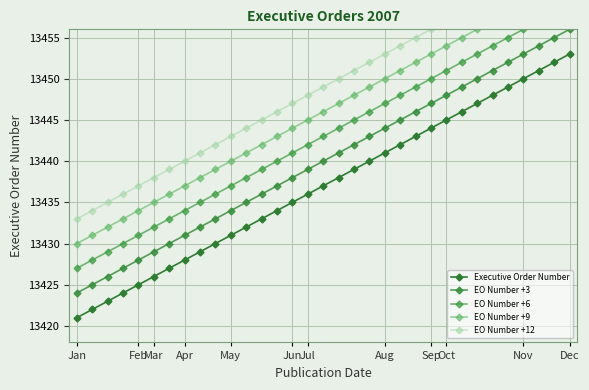

Rank the series by their average value, from highest to lowest.

EO Number +12, EO Number +9, EO Number +6, EO Number +3, Executive Order Number